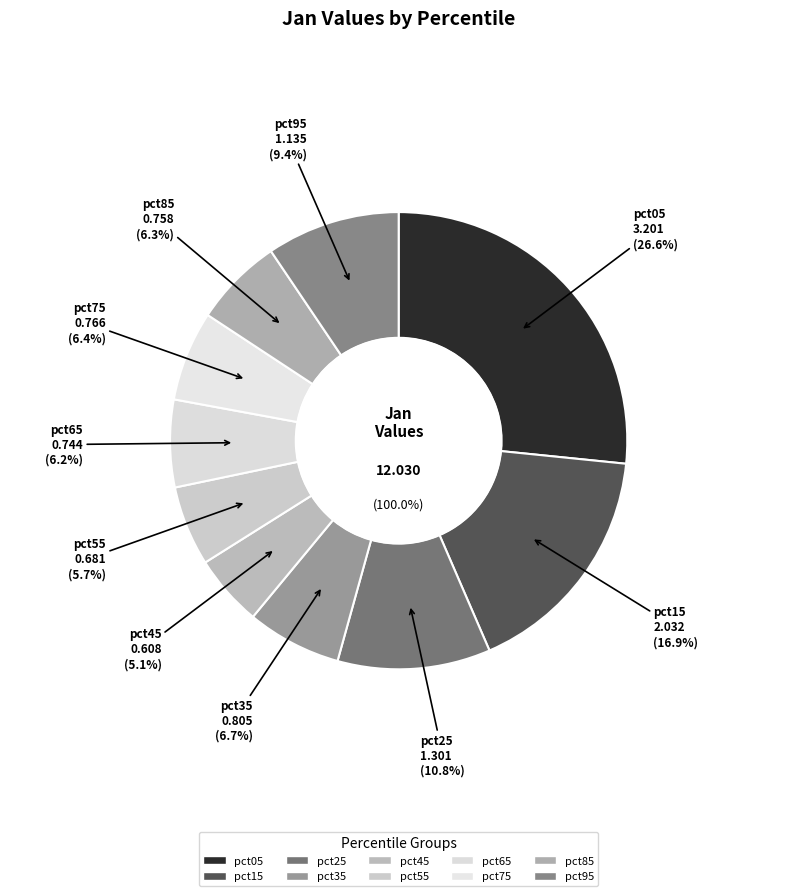

Does pct55 account for over 50% of the chart?

No